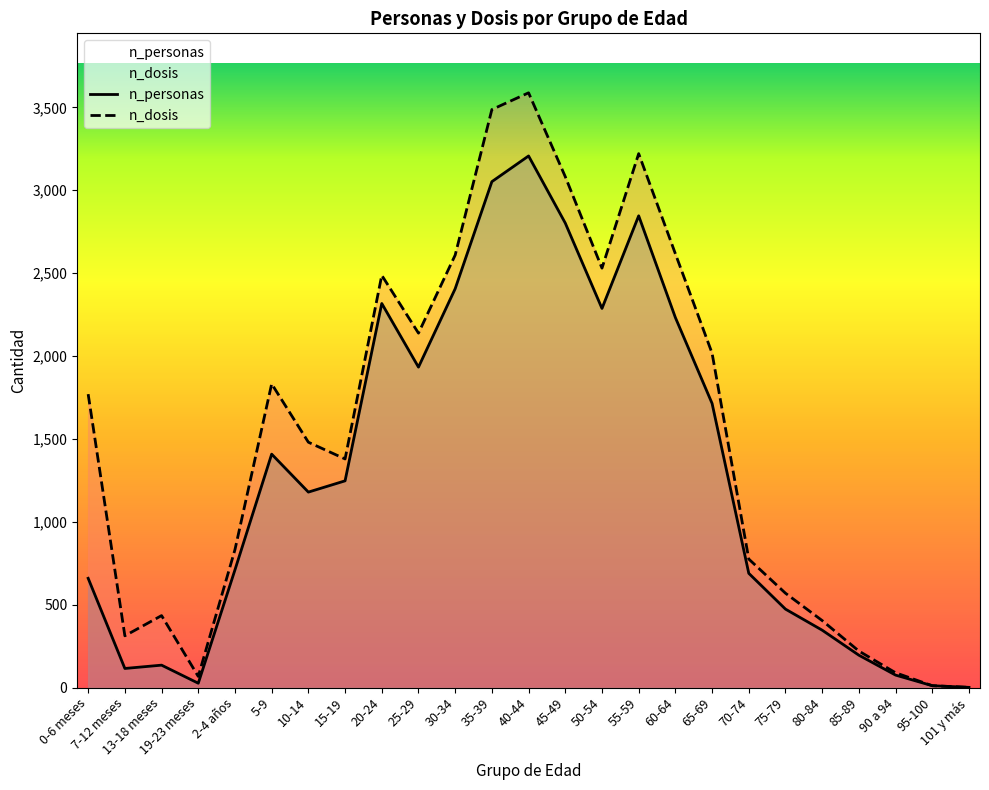

True or false: n_personas and n_dosis intersect in this chart.

False